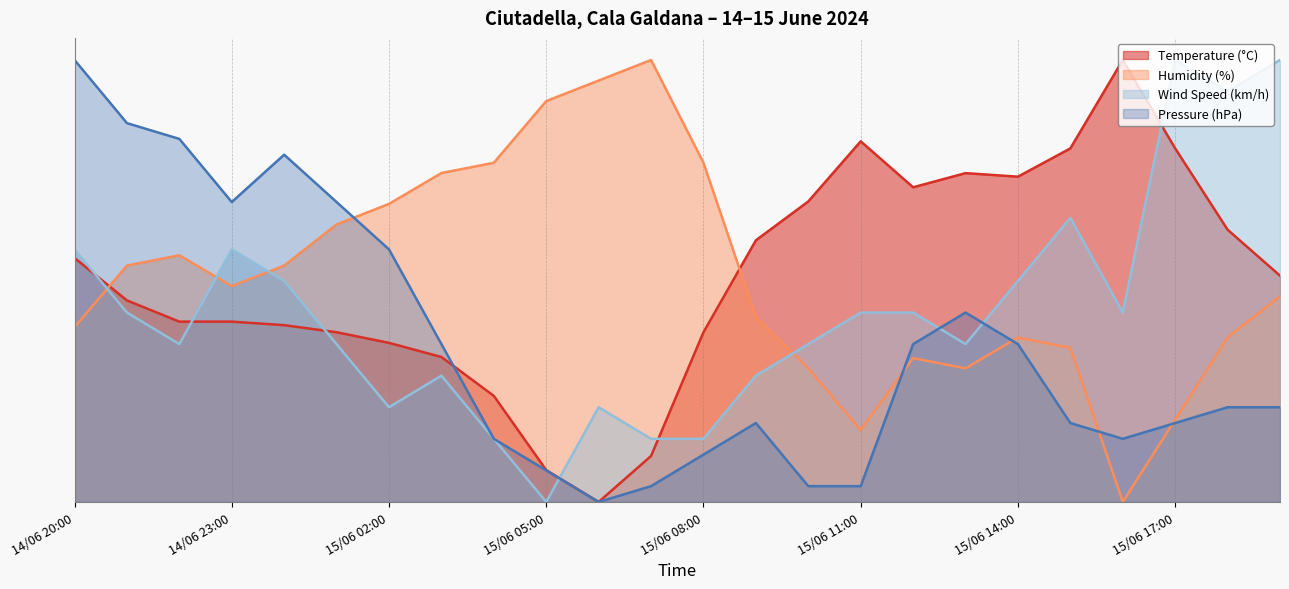

How many lines are shown in the chart?

4